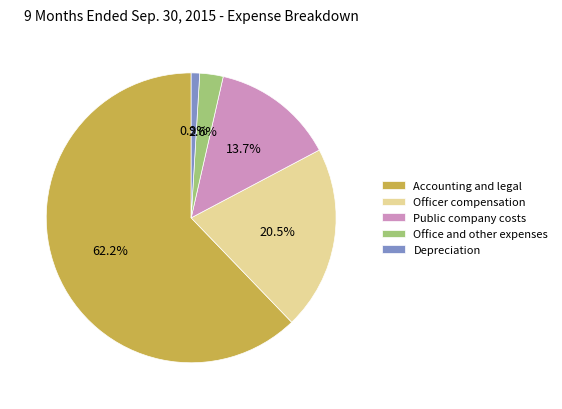

What is the majority slice?

Accounting and legal